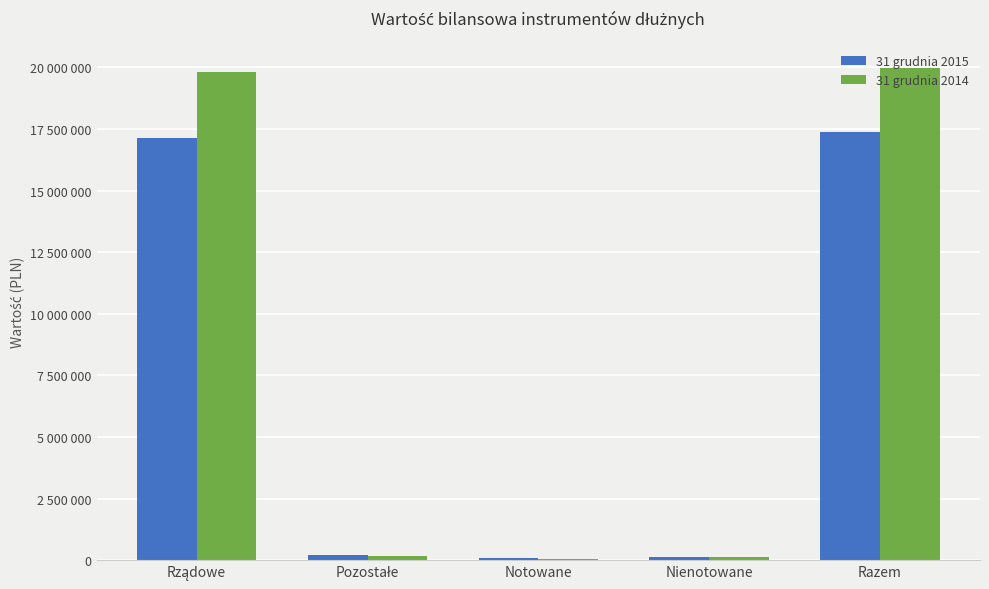

Rank the series at Pozostałe from highest to lowest value.

31 grudnia 2015, 31 grudnia 2014